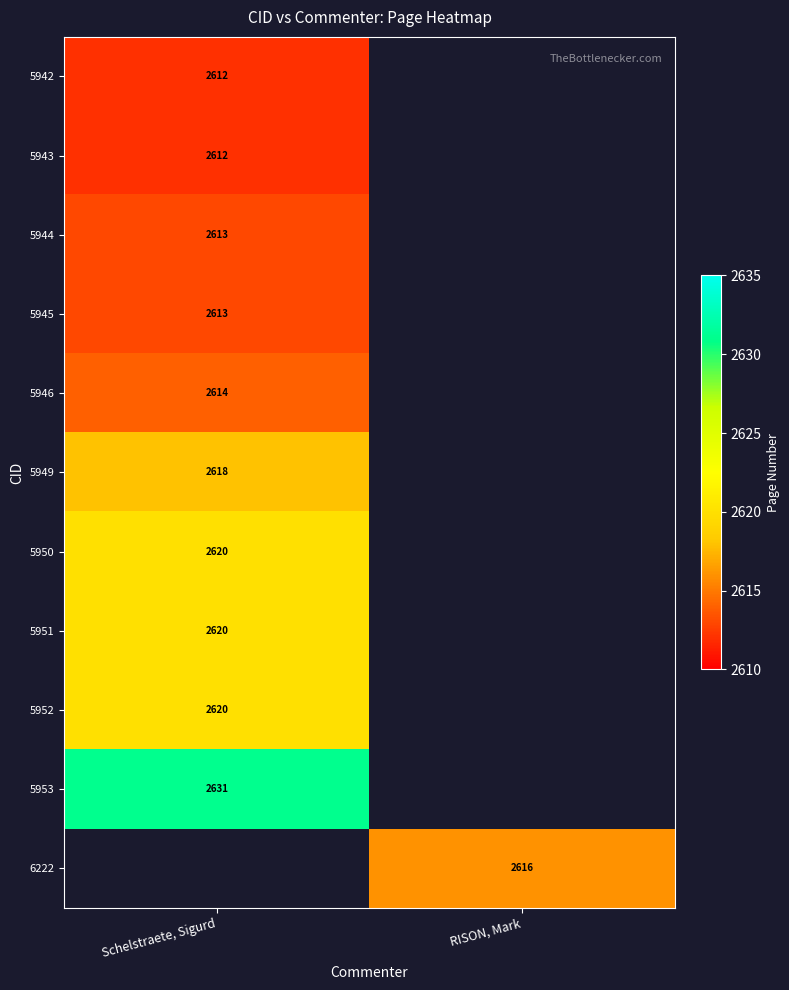

True or false: 5950 has a value of 1580.0 at Schelstraete, Sigurd.

False